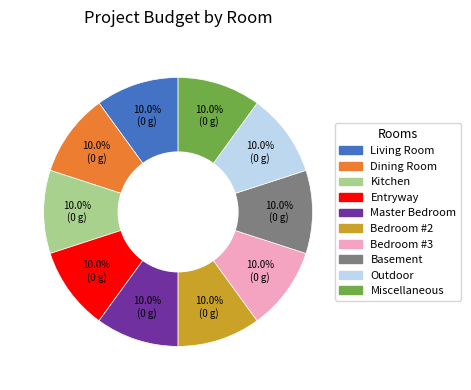

What portion of the pie excludes Outdoor?

90.0%